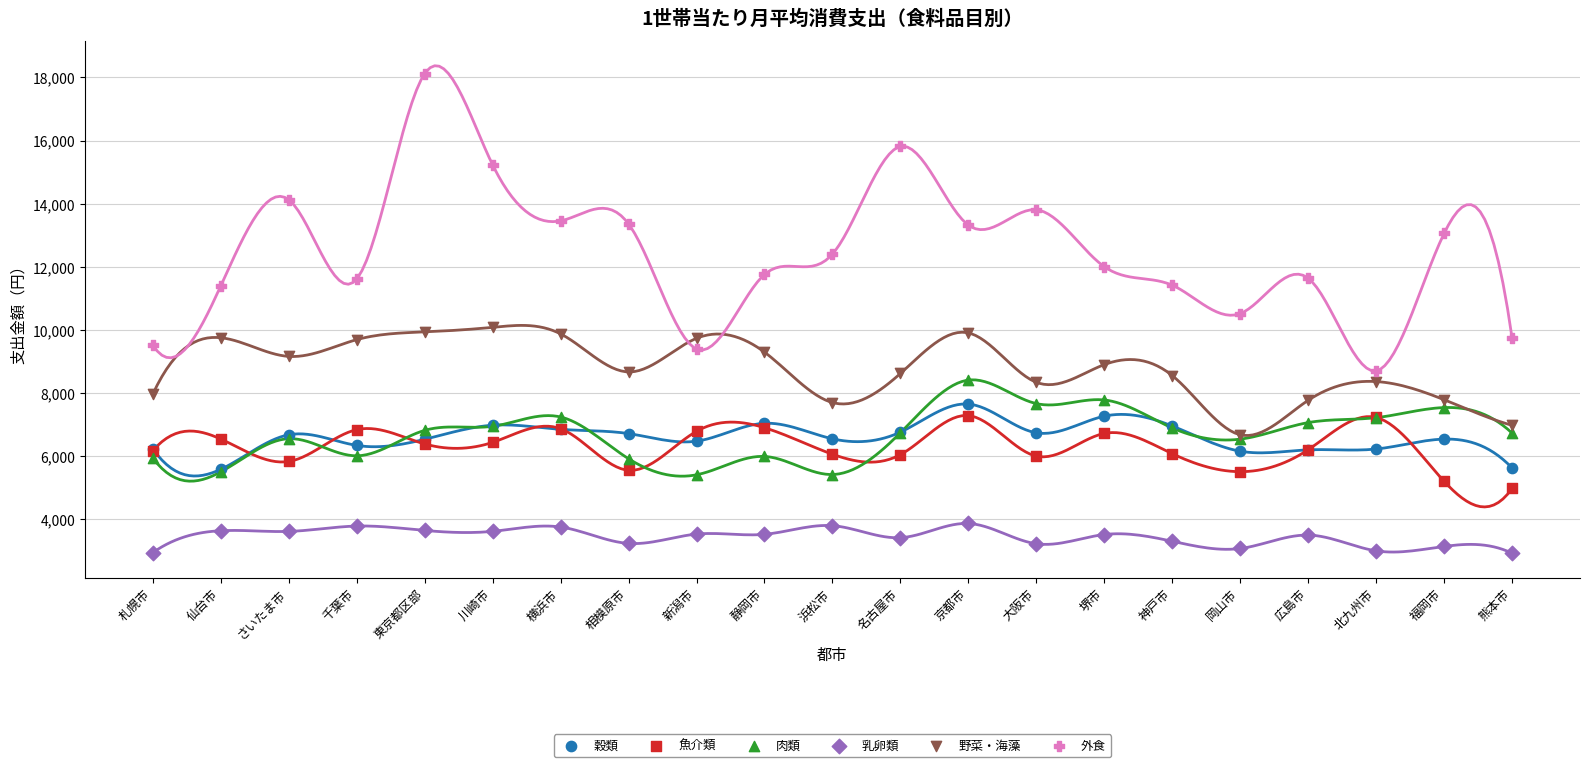

Which series reaches the maximum Y coordinate?

外食